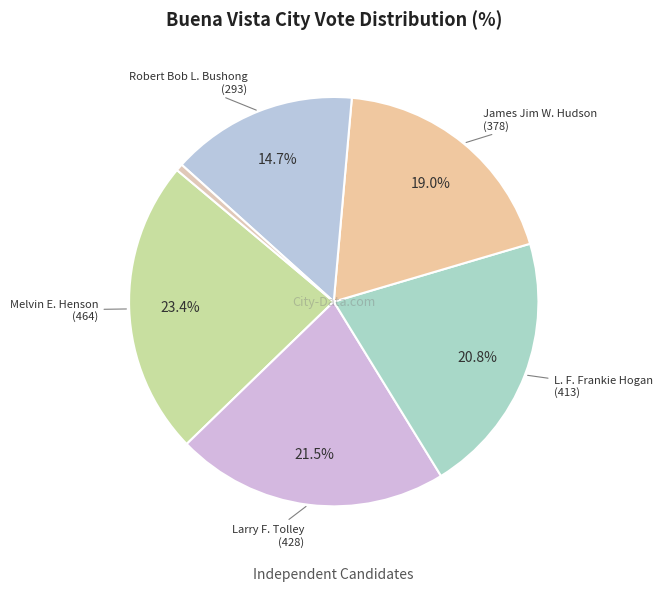

Count the number of slices in the pie.

6